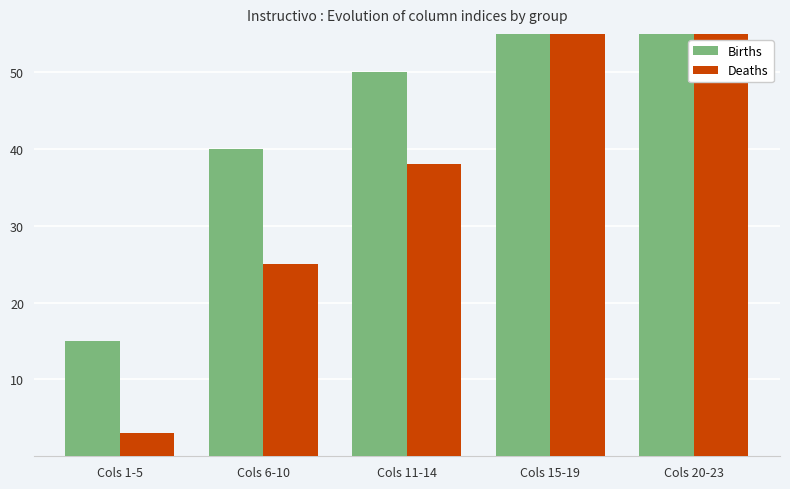

Reading left to right, extract all data points from this chart.

Births: 15	40	50	85	86
Deaths: 3	25	38	70	74